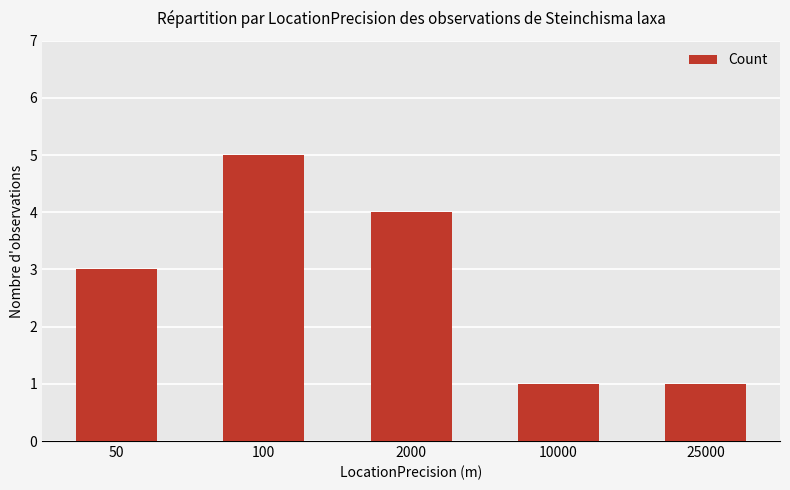

What is the approximate value at 2000?

4